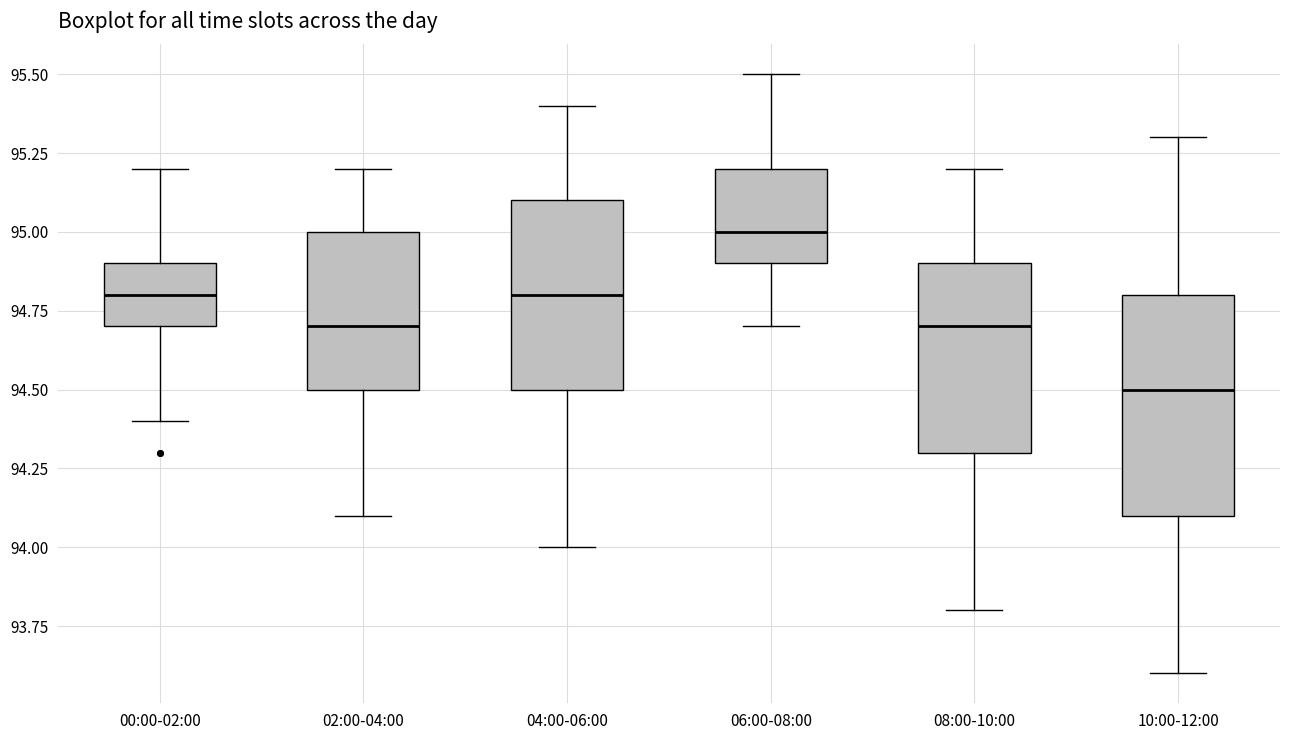

Reading left to right, transcribe this box plot: for each box, give where its median line is, the range the box spans, and where its two whiskers end, as read against the y-axis. The values are not printed on the chart, so give them approximately, as read against the axis.

00:00-02:00: median 94.8, box 94.7 to 94.9, whiskers 94.4 to 95.2
02:00-04:00: median 94.7, box 94.5 to 95.0, whiskers 94.1 to 95.2
04:00-06:00: median 94.8, box 94.5 to 95.1, whiskers 94.0 to 95.4
06:00-08:00: median 95.0, box 94.9 to 95.2, whiskers 94.7 to 95.5
08:00-10:00: median 94.7, box 94.3 to 94.9, whiskers 93.8 to 95.2
10:00-12:00: median 94.5, box 94.1 to 94.8, whiskers 93.6 to 95.3